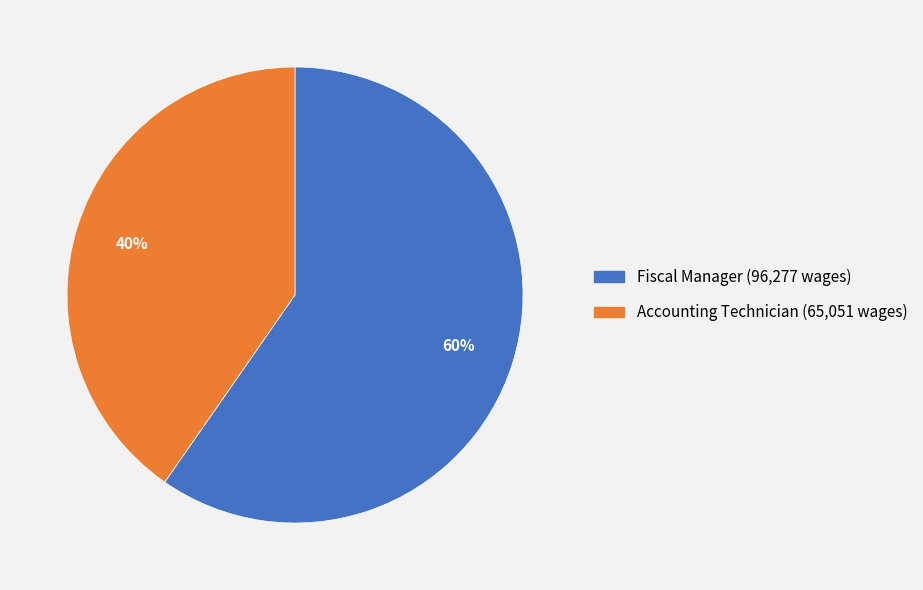

Count the number of slices in the pie.

2